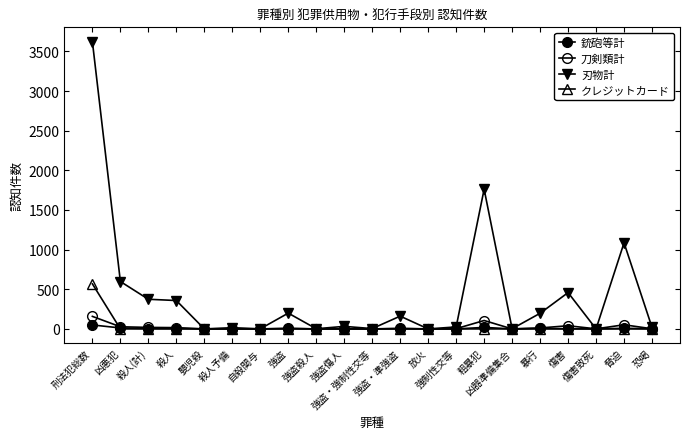

How many distinct data groups are displayed?

4